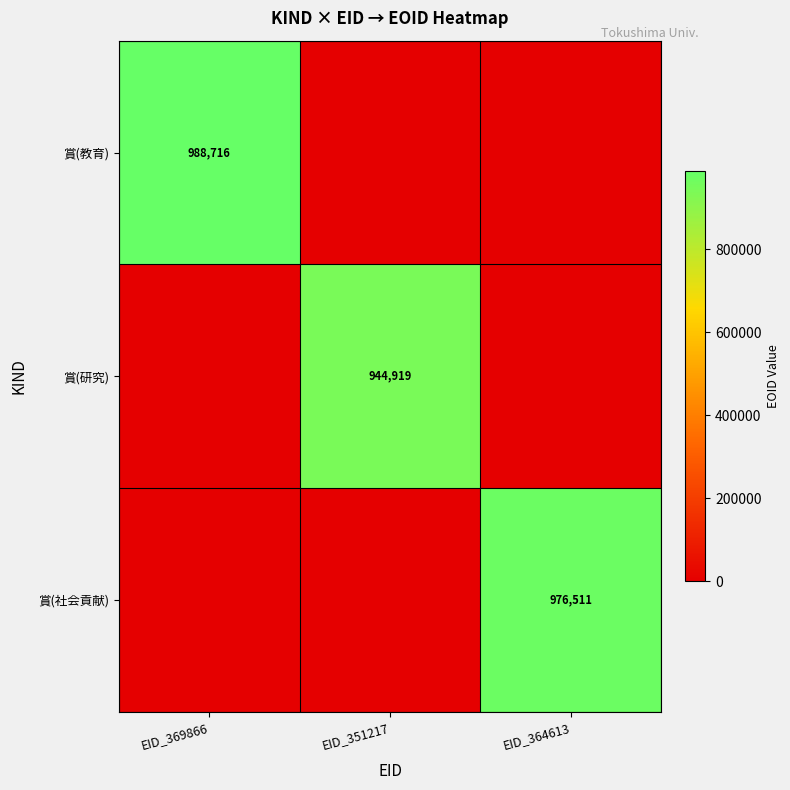

The 賞(研究) series shows 944919 at EID_351217. True or false?

True